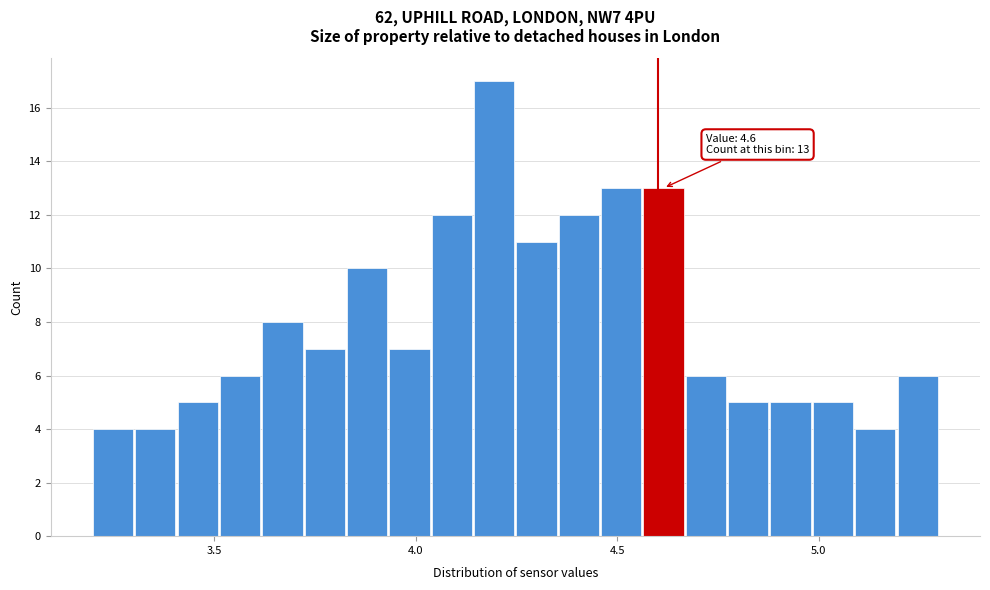

Read against the x-axis, roughly where is the centre of the tallest bar?

4.20